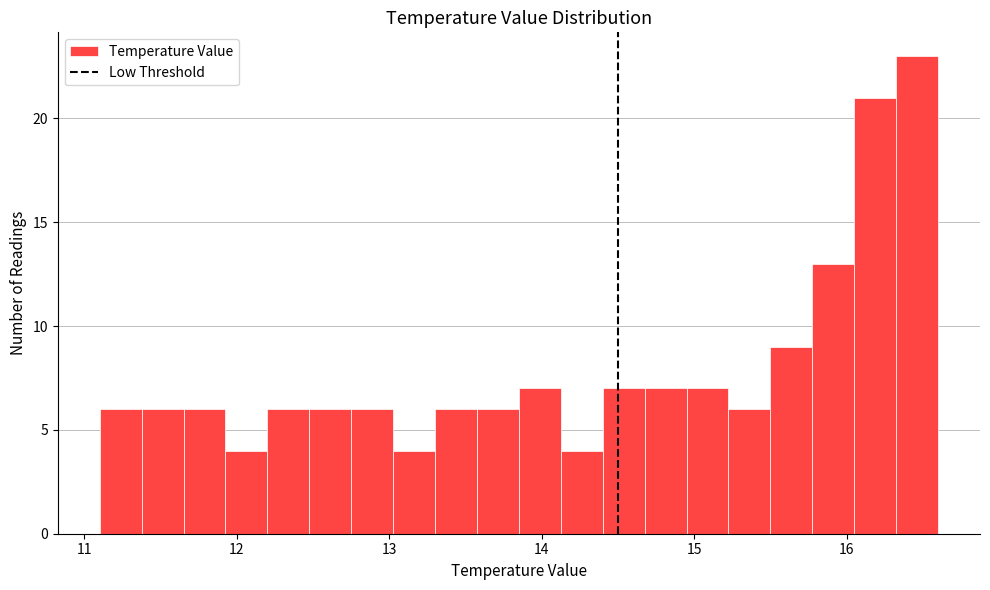

Around what value on the x-axis is the tallest bar? Give the approximate position of its centre, as read against the axis.

16.5